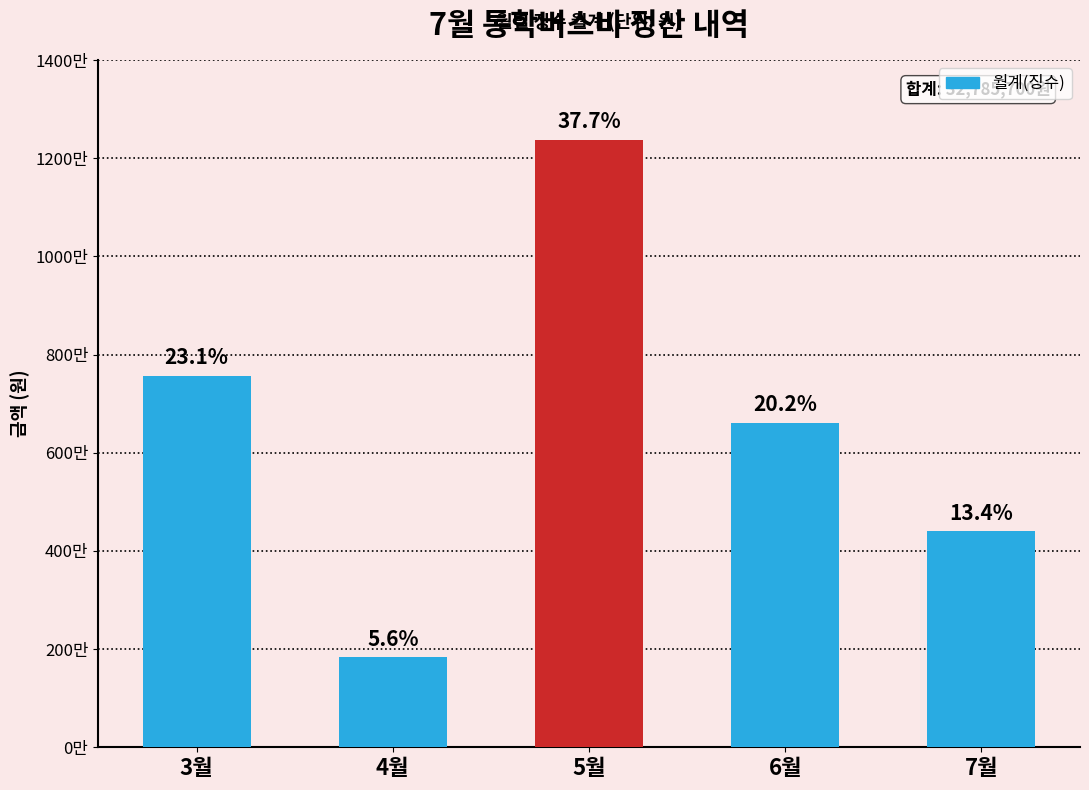

Does the chart contain any negative values?

No